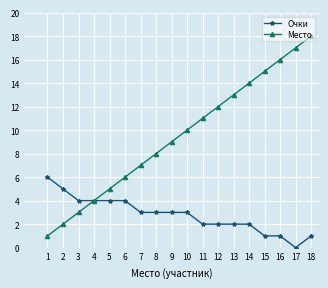

What is the maximum value for Место?

18